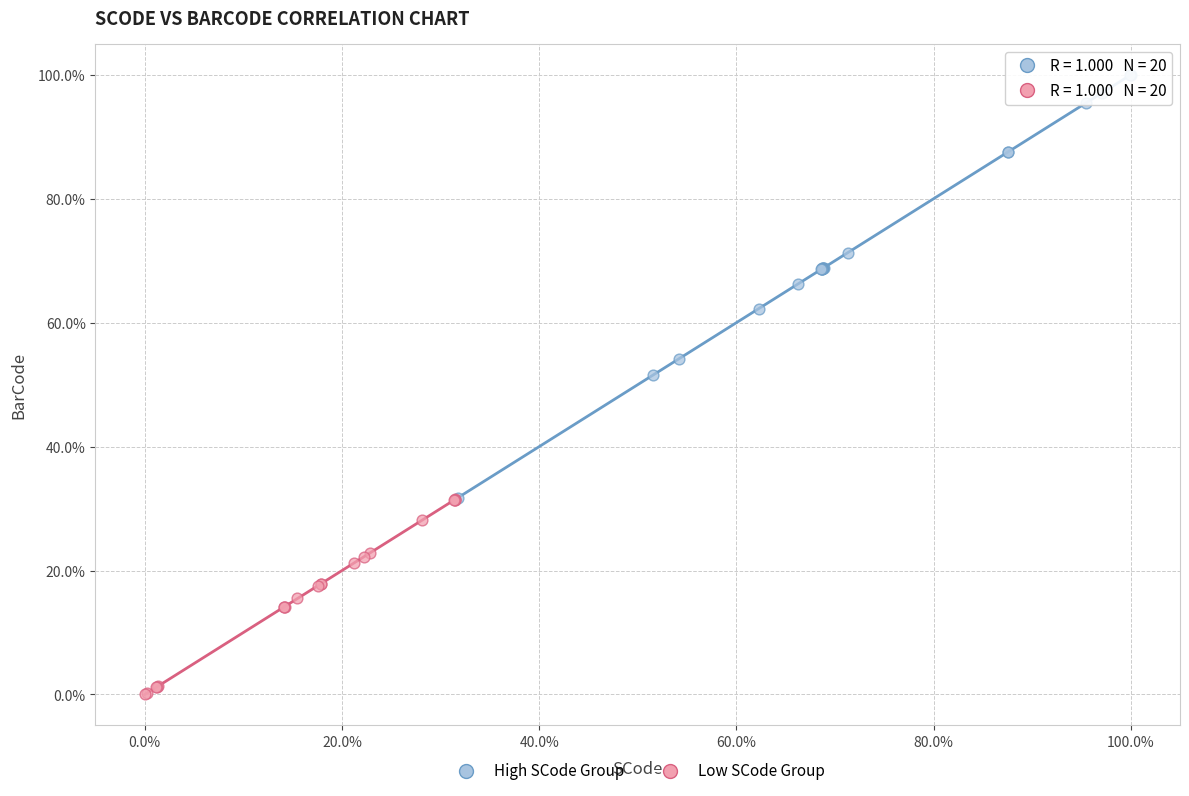

Which series contains the lowest Y value?

Low SCode Group